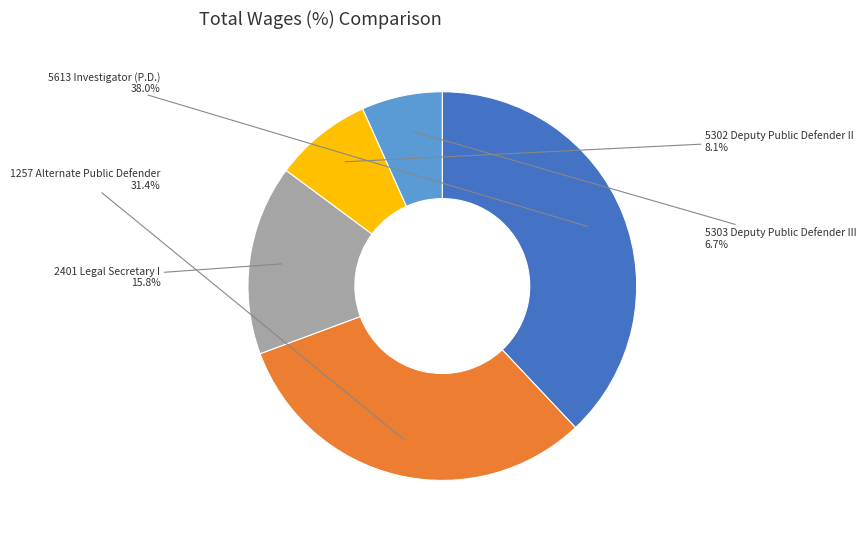

To the nearest percent, what is the average slice percentage?

20%